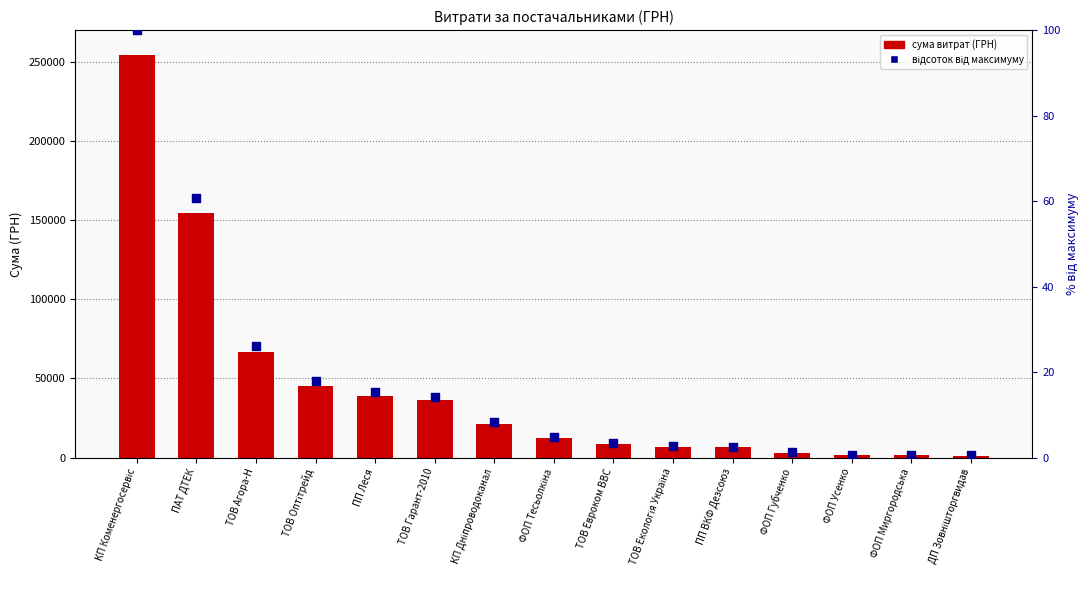

At which category is the sum across all series the highest?

КП Коменергосервіс